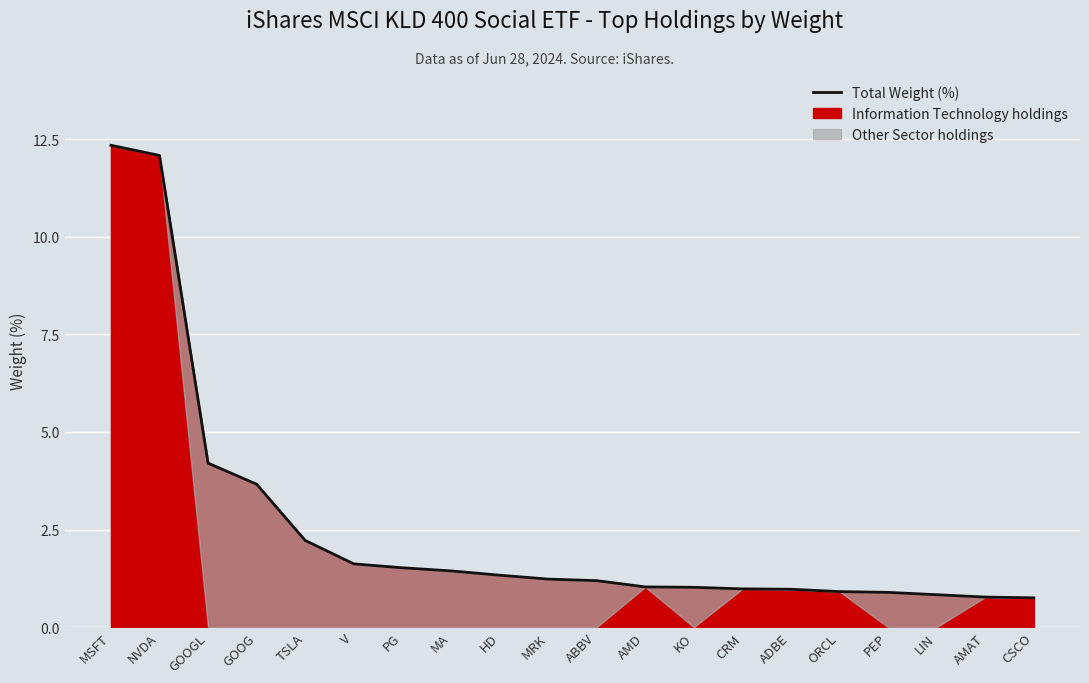

Which label corresponds to the largest value in the chart?

MSFT